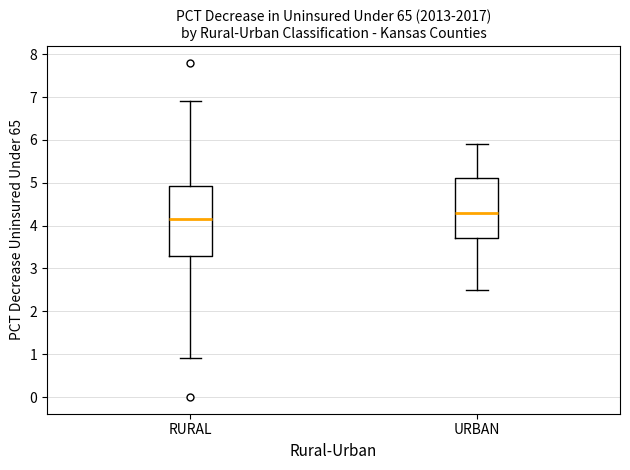

Reading left to right, transcribe this box plot: for each box, give where its median line is, the range the box spans, and where its two whiskers end, as read against the y-axis. The values are not printed on the chart, so give them approximately, as read against the axis.

RURAL: median 4.2, box 3.3 to 4.9, whiskers 0.9 to 6.9
URBAN: median 4.3, box 3.7 to 5.1, whiskers 2.5 to 5.9